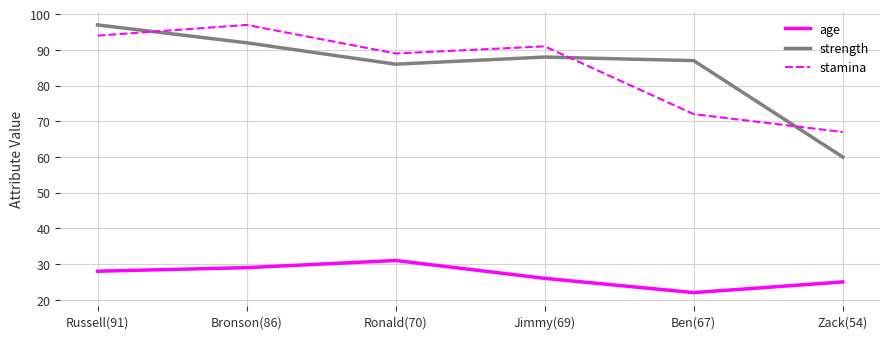

What position from the left is Ben(67)?

5